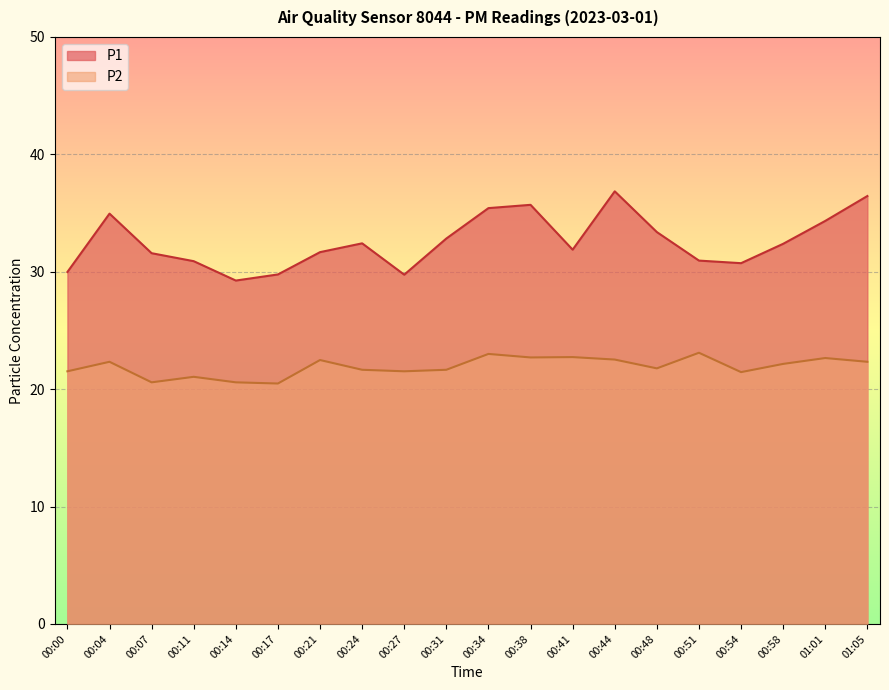

In P2, how many points are lower than both neighbors (excluding endpoints)?

6